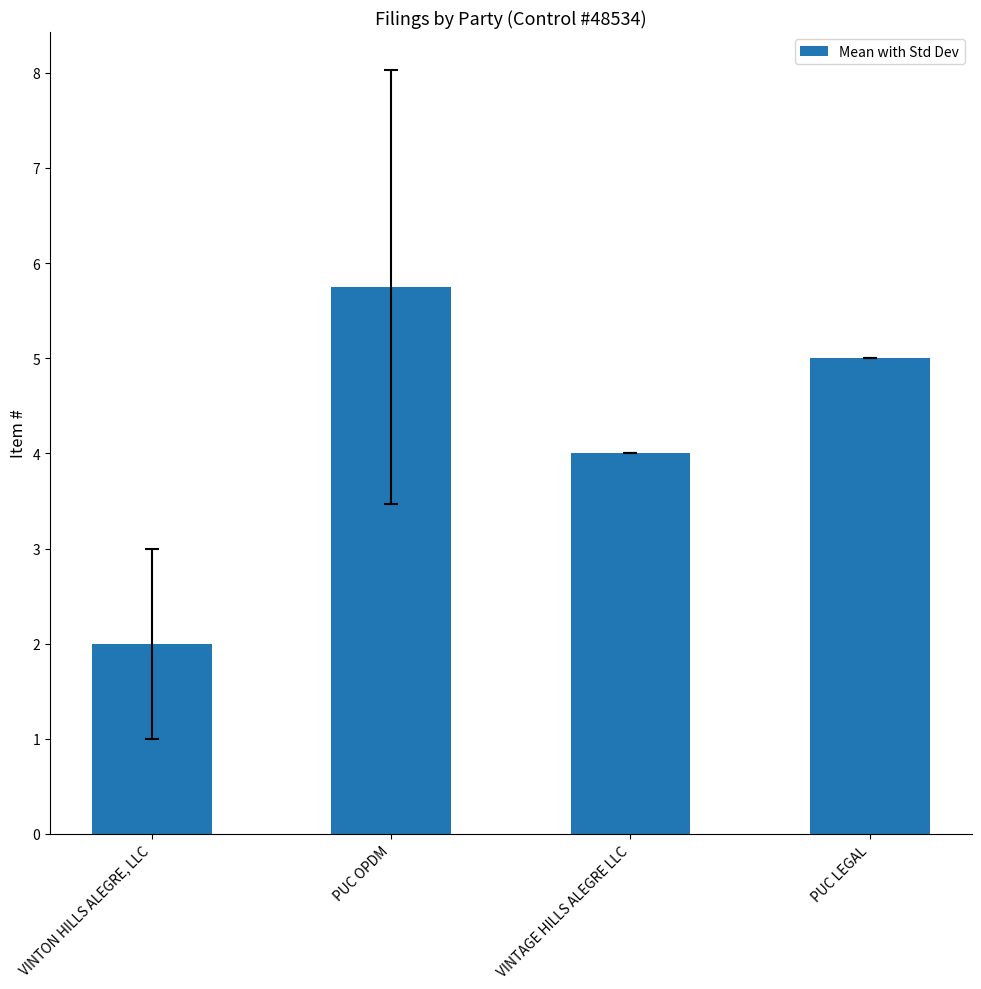

Which has a higher value, VINTAGE HILLS ALEGRE LLC or PUC OPDM?

PUC OPDM